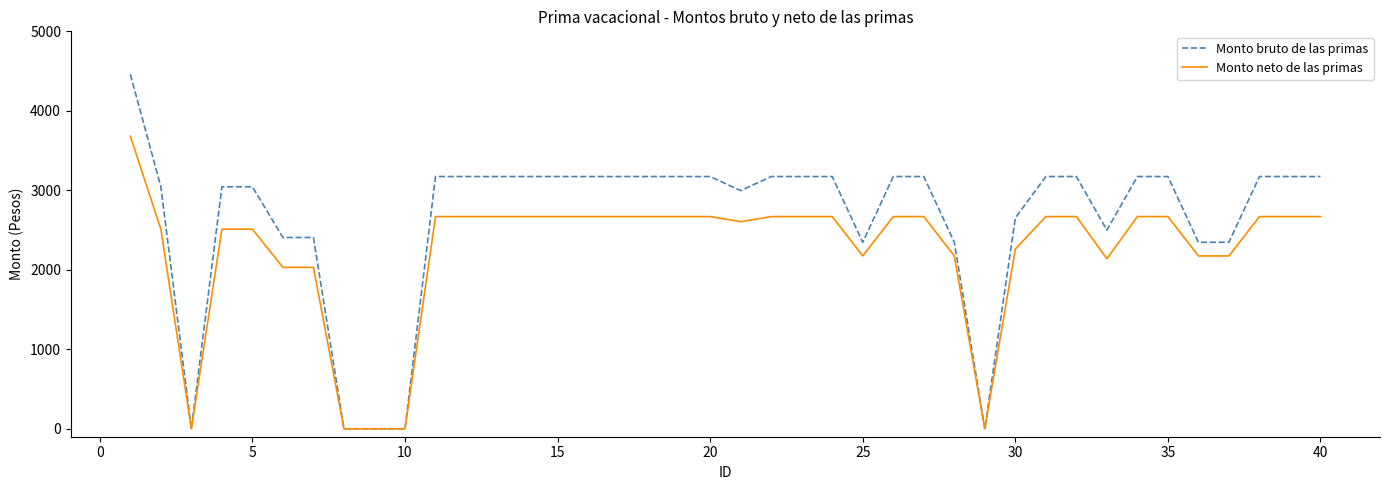

Rank the series by their maximum value, from lowest to highest.

Monto neto de las primas, Monto bruto de las primas